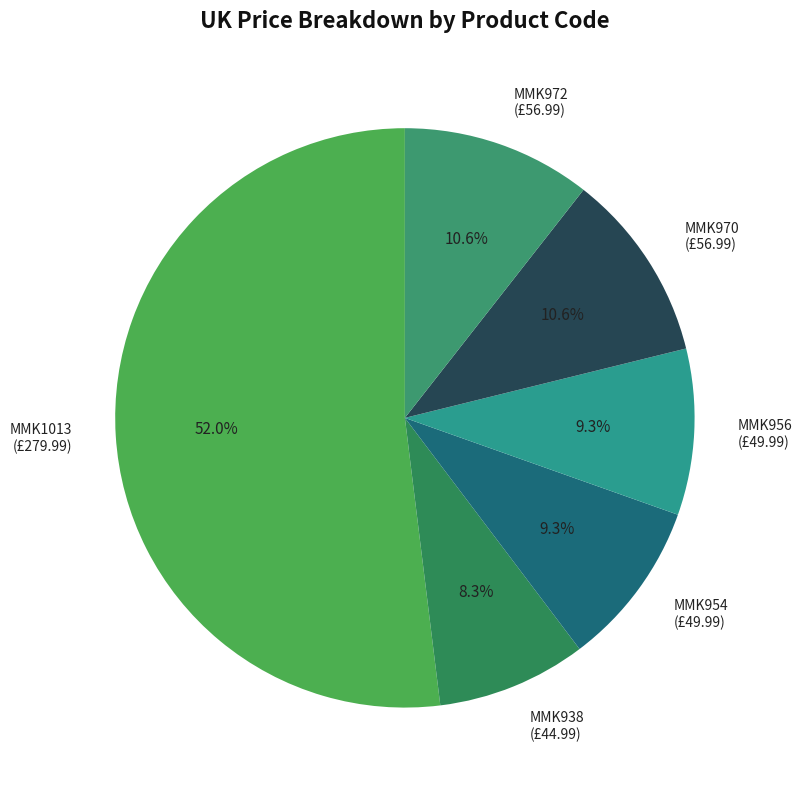

Is it true that MMK1013 is 52% of the pie?

True